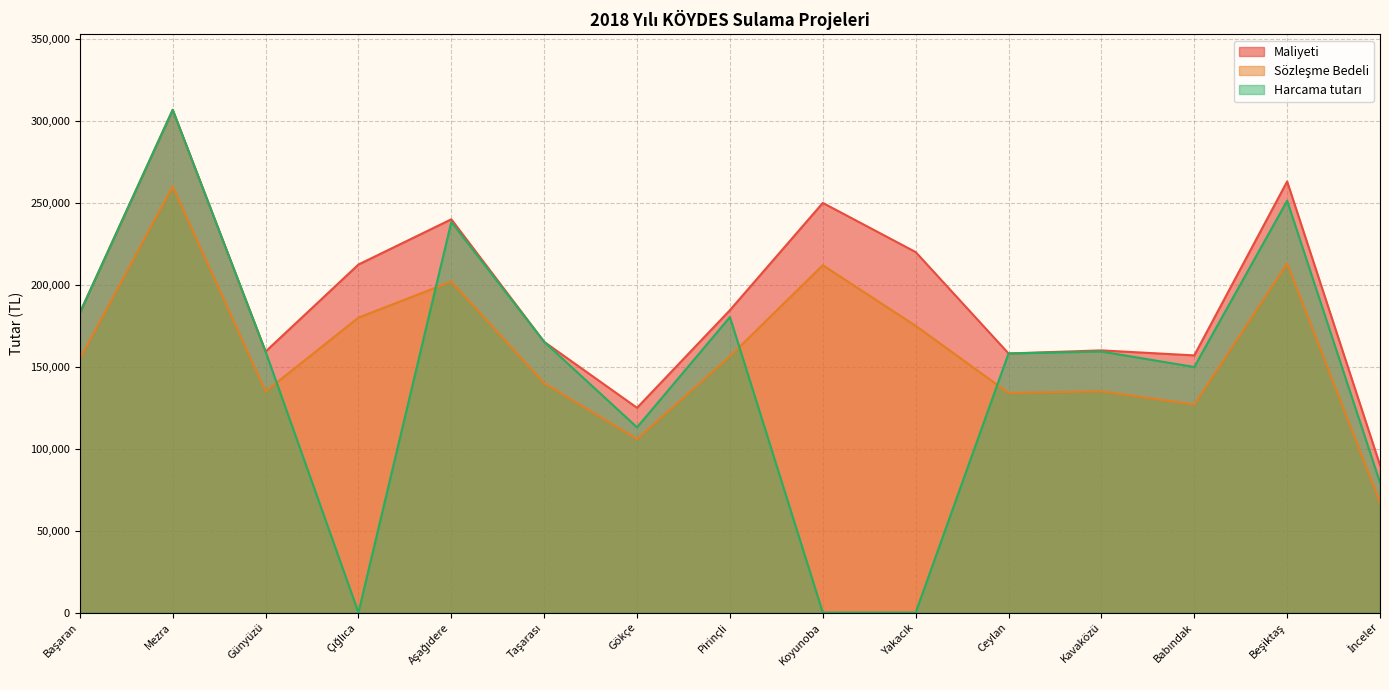

At İnceler, list the series in order from largest to smallest.

Maliyeti, Harcama tutarı, Sözleşme Bedeli